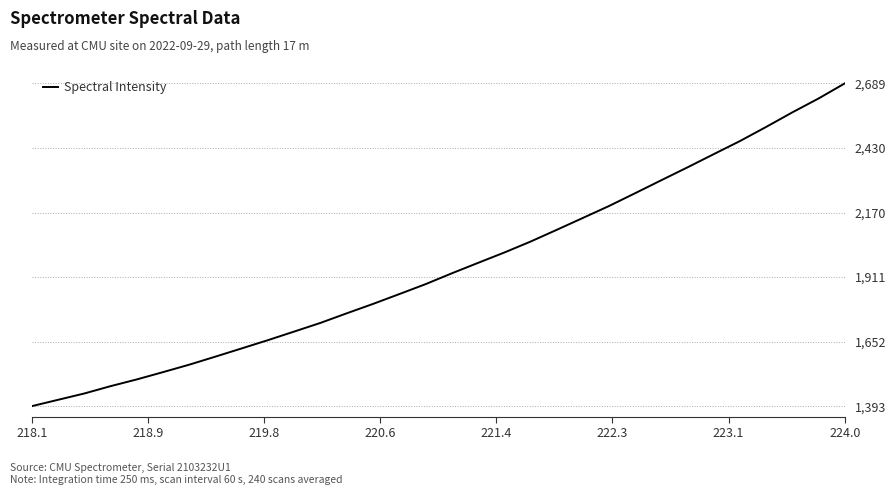

What is the minimum value shown in the chart?

1392.9